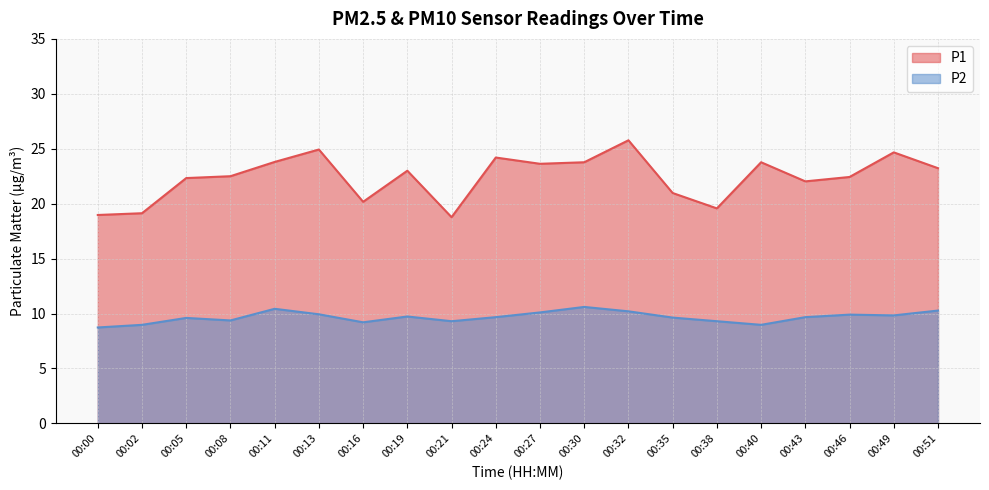

Which series has the largest range (max minus min)?

P1